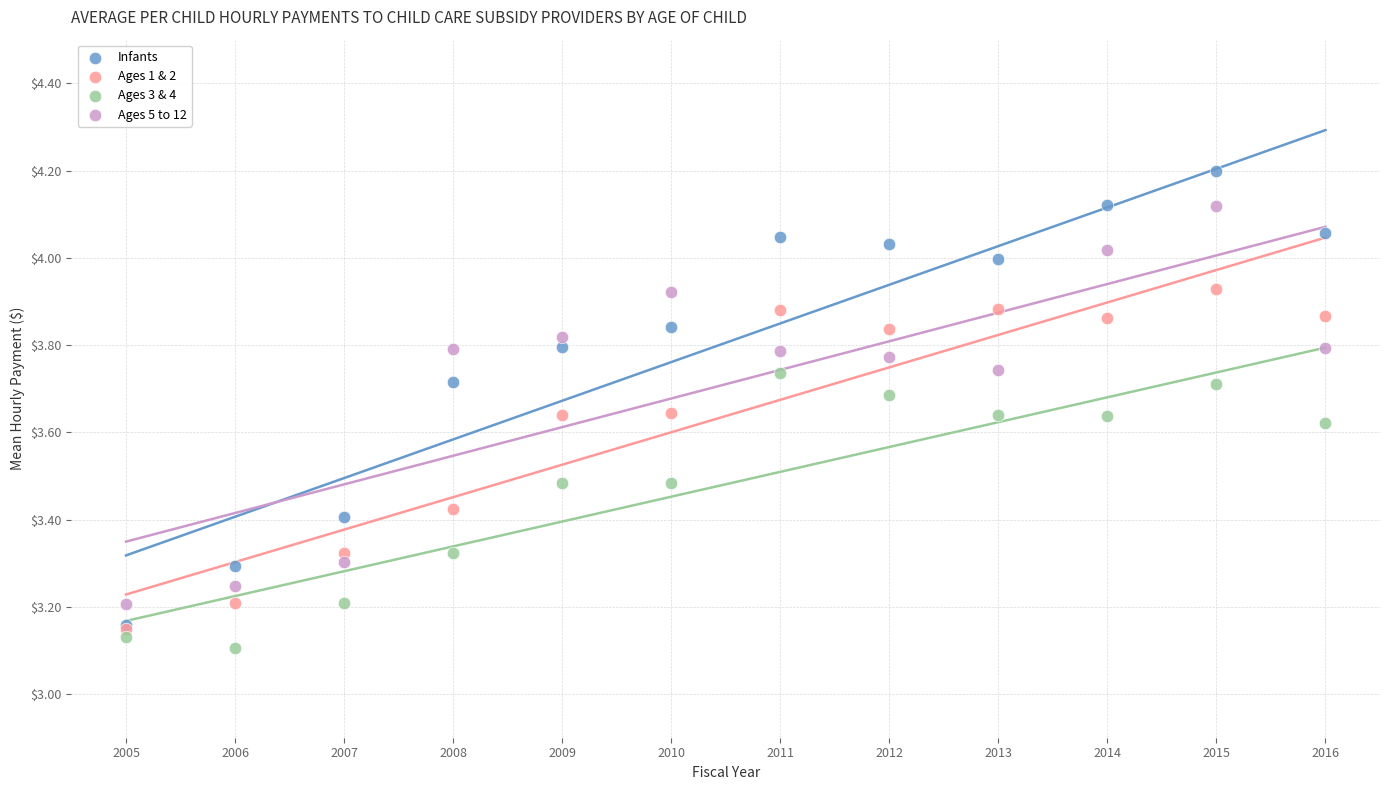

Which series contains the highest Y value?

Infants